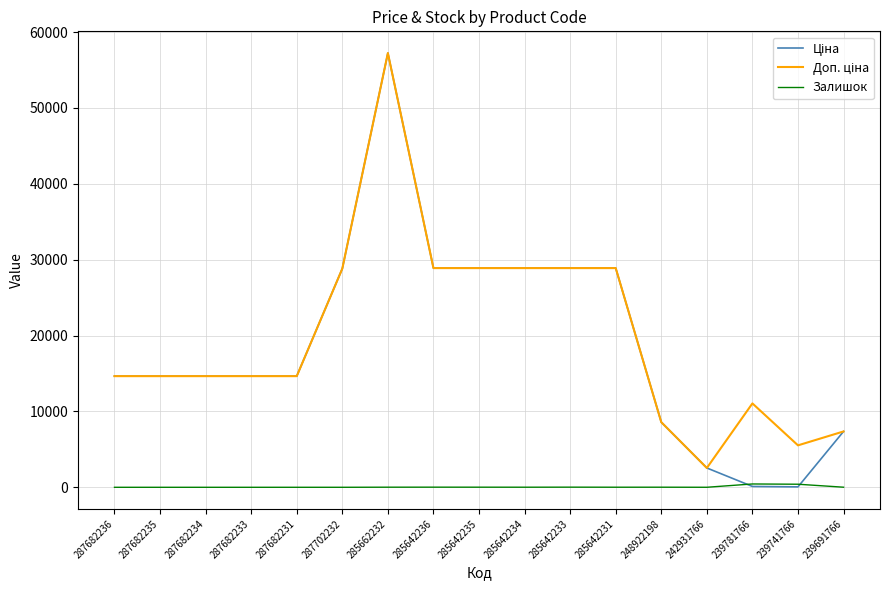

True or false: Залишок has a value of 11.0 at 285642234.

True